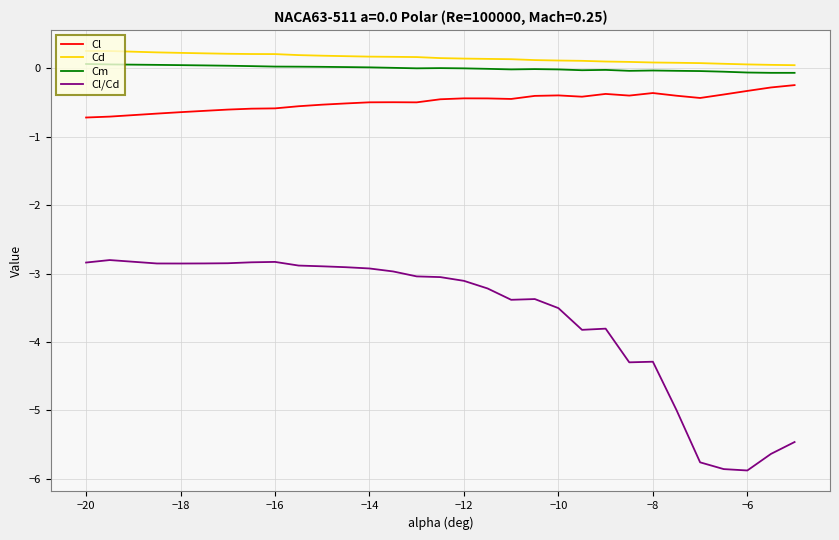

Is this an area chart (filled region under the line)?

No